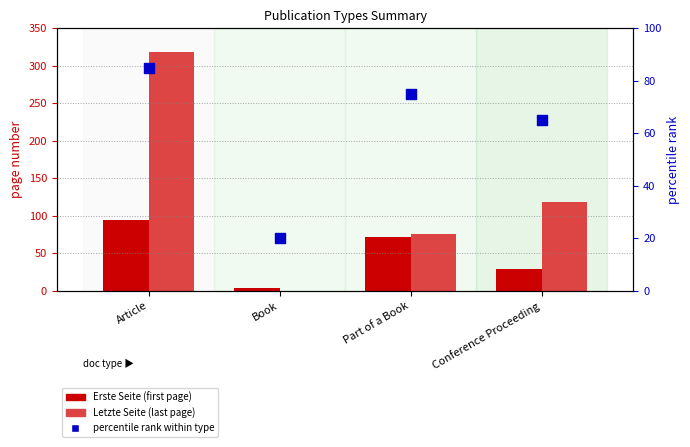

Which series has the largest Y range (max minus min)?

Letzte Seite